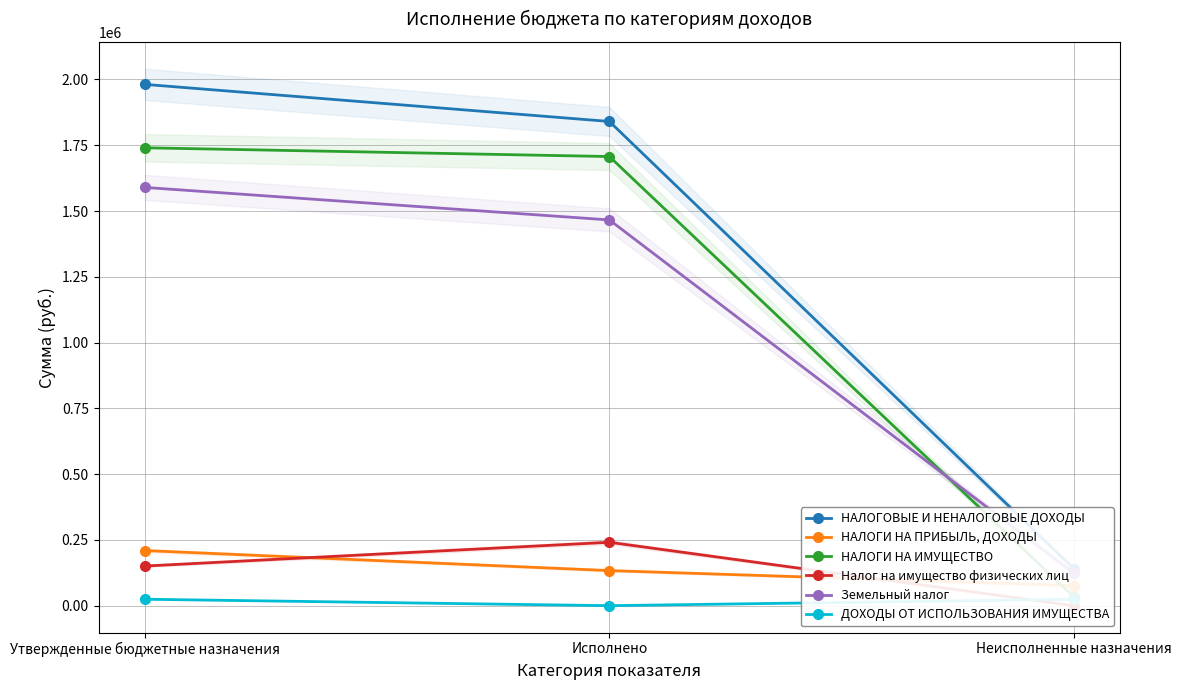

Reading left to right, transcribe all the data shown in this chart.

НАЛОГОВЫЕ И НЕНАЛОГОВЫЕ ДОХОДЫ: 1981189.0	1840308.5	140880.5
НАЛОГИ НА ПРИБЫЛЬ, ДОХОДЫ: 209463.0	133309.4	76153.6
НАЛОГИ НА ИМУЩЕСТВО: 1740273.0	1706999.2	33273.8
Налог на имущество физических лиц: 150669.0	240937.8	0.0
Земельный налог: 1589604.0	1466061.4	123542.6
ДОХОДЫ ОТ ИСПОЛЬЗОВАНИЯ ИМУЩЕСТВА: 24453.0	0.0	24453.0